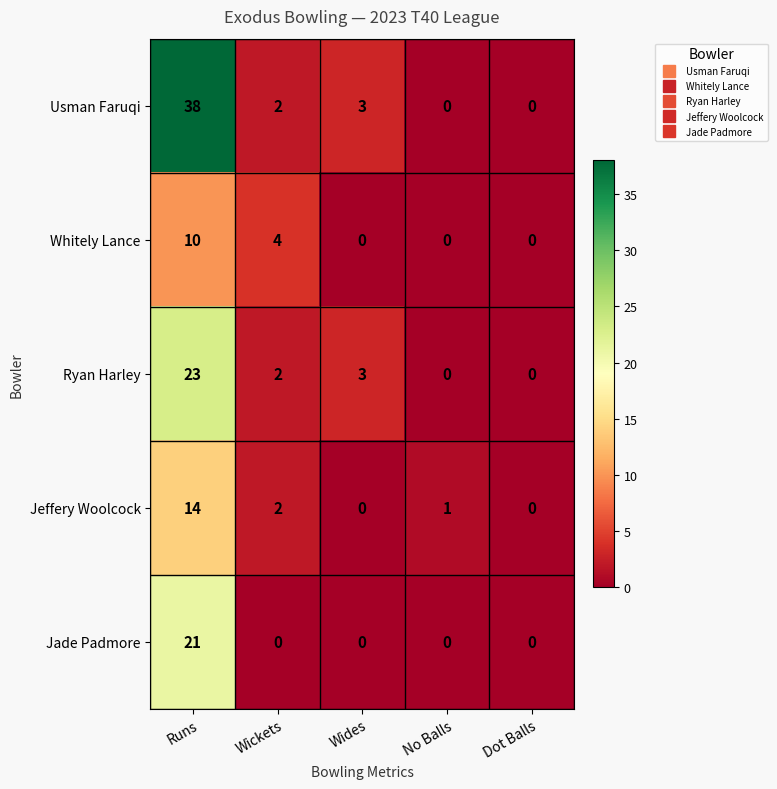

Count the number of categories in the chart.

5